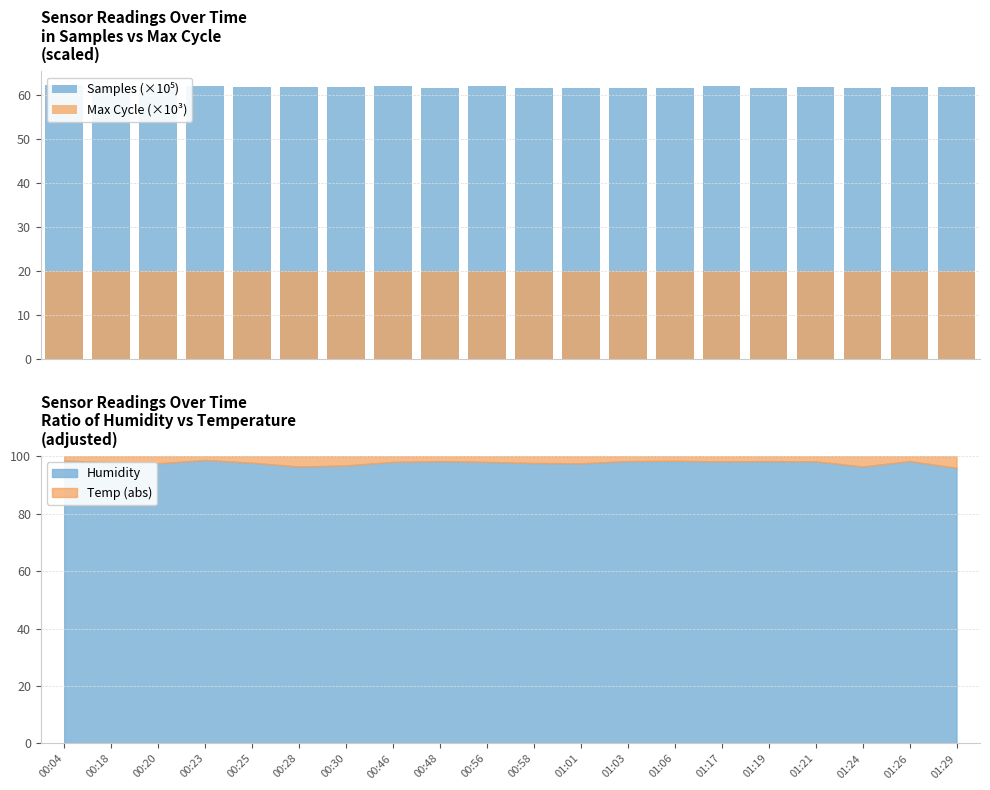

What is the smallest value displayed?

19.9